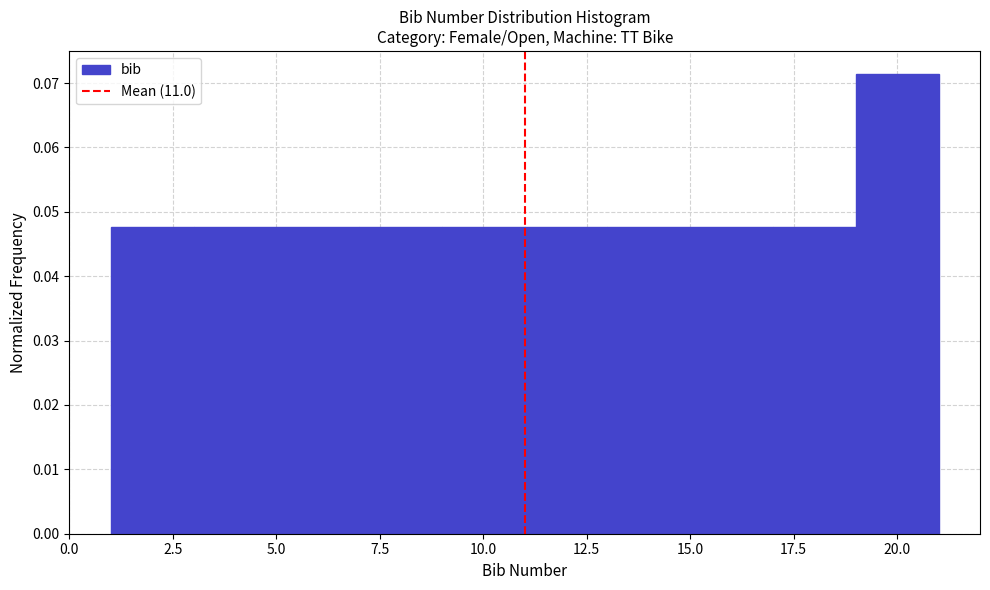

Reading left to right, transcribe this chart: for each bar, give the range it covers on the x-axis and its height. The values are not printed on the chart, so give them approximately, as read against the axis.

1 to 3: 0.048
3 to 5: 0.048
5 to 7: 0.048
7 to 9: 0.048
9 to 11: 0.048
11 to 13: 0.048
13 to 15: 0.048
15 to 17: 0.048
17 to 19: 0.048
19 to 21: 0.071